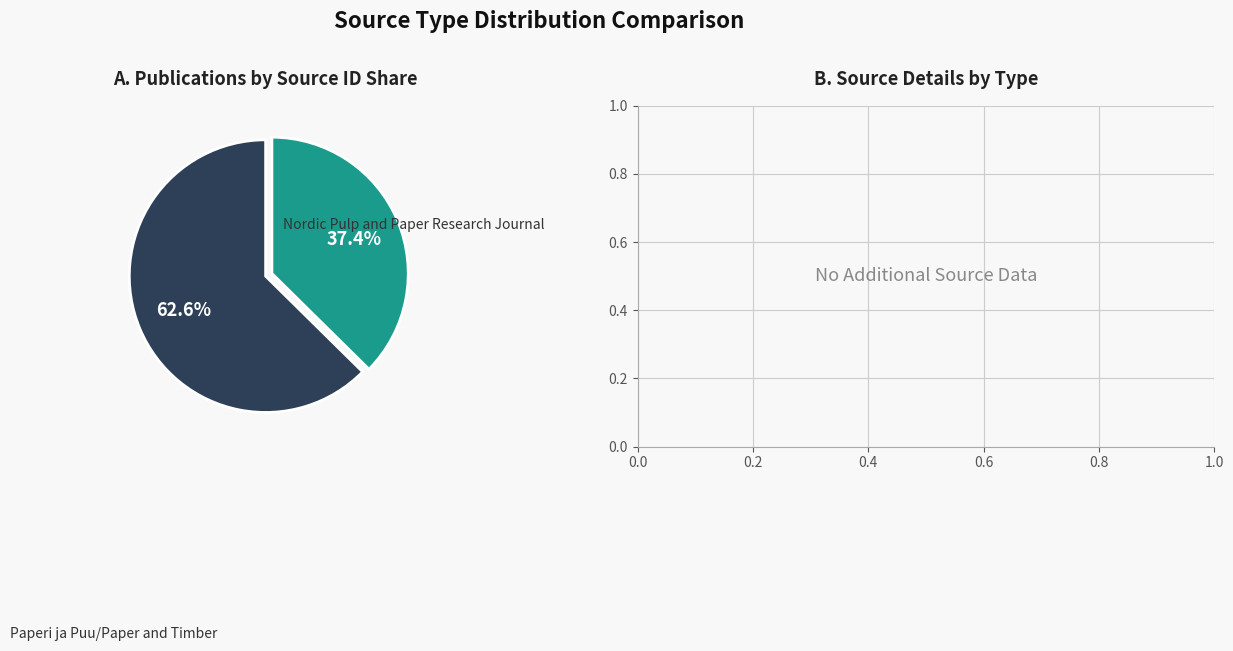

How many segments does this pie chart have?

2